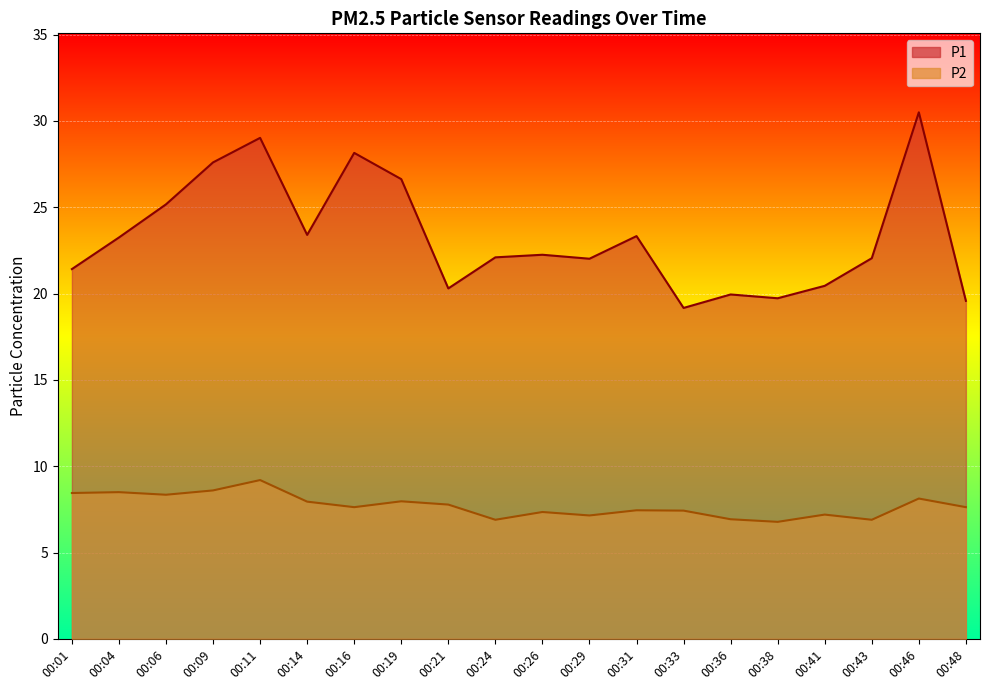

Which series has the largest range (max minus min)?

P1